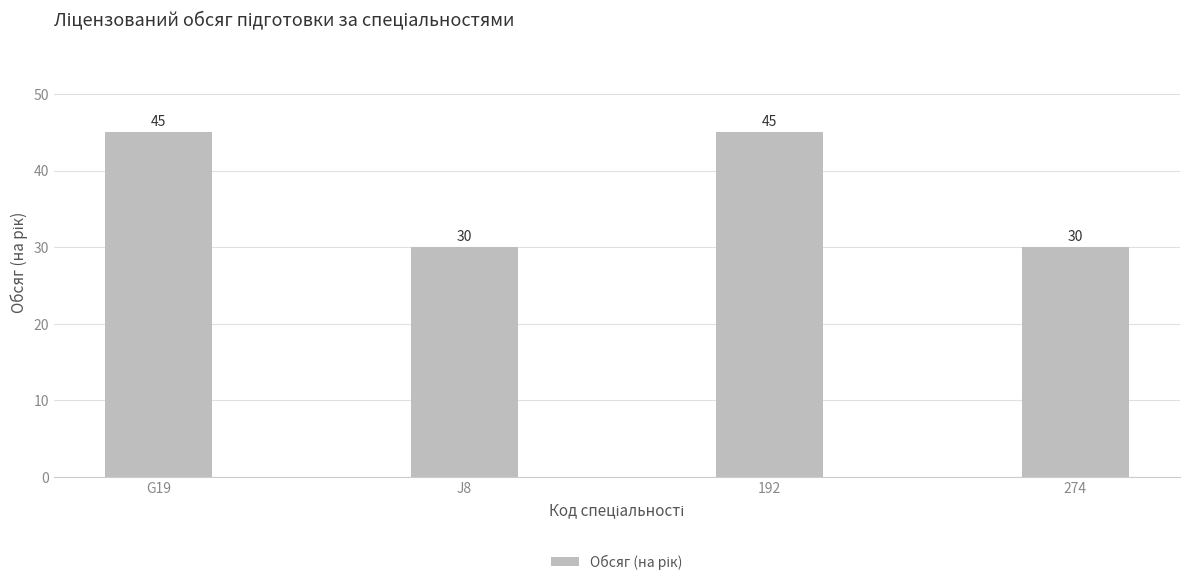

Reading right to left, extract all data points from this chart.

30	45	30	45